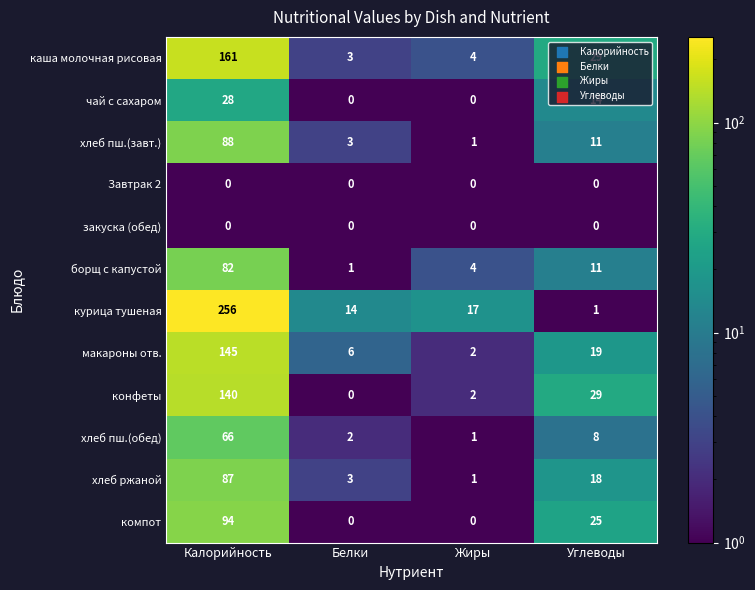

What is the sum of the курица тушеная values at Белки and Углеводы?

15